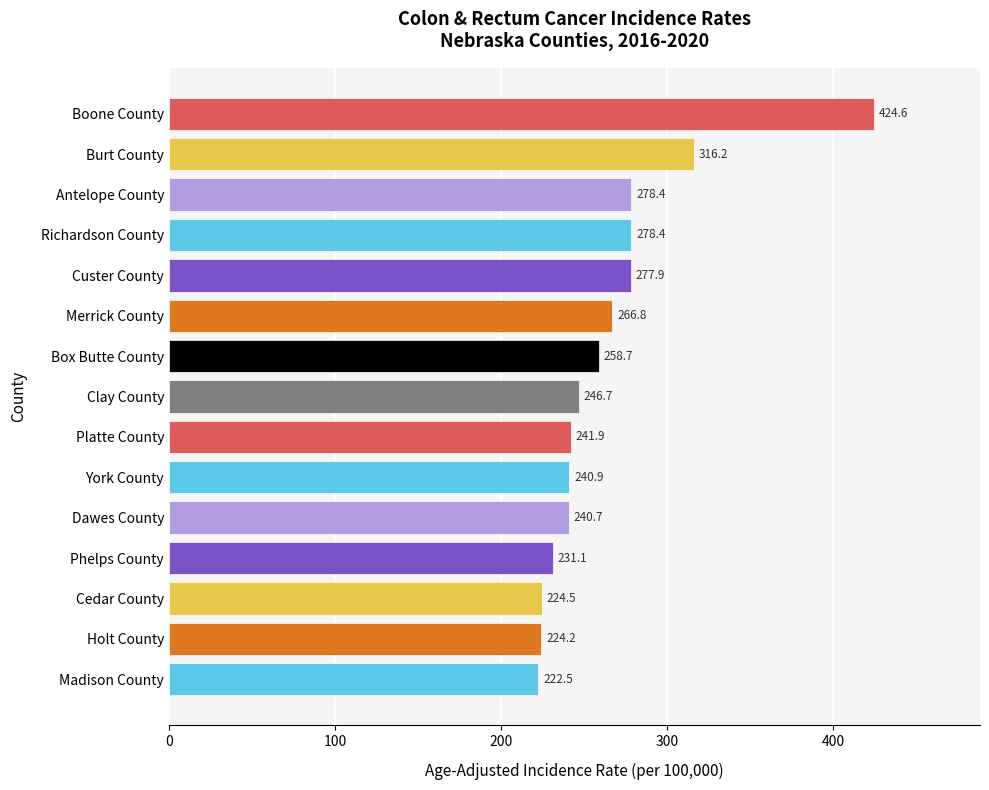

At which category does the chart reach its peak across all series?

Boone County